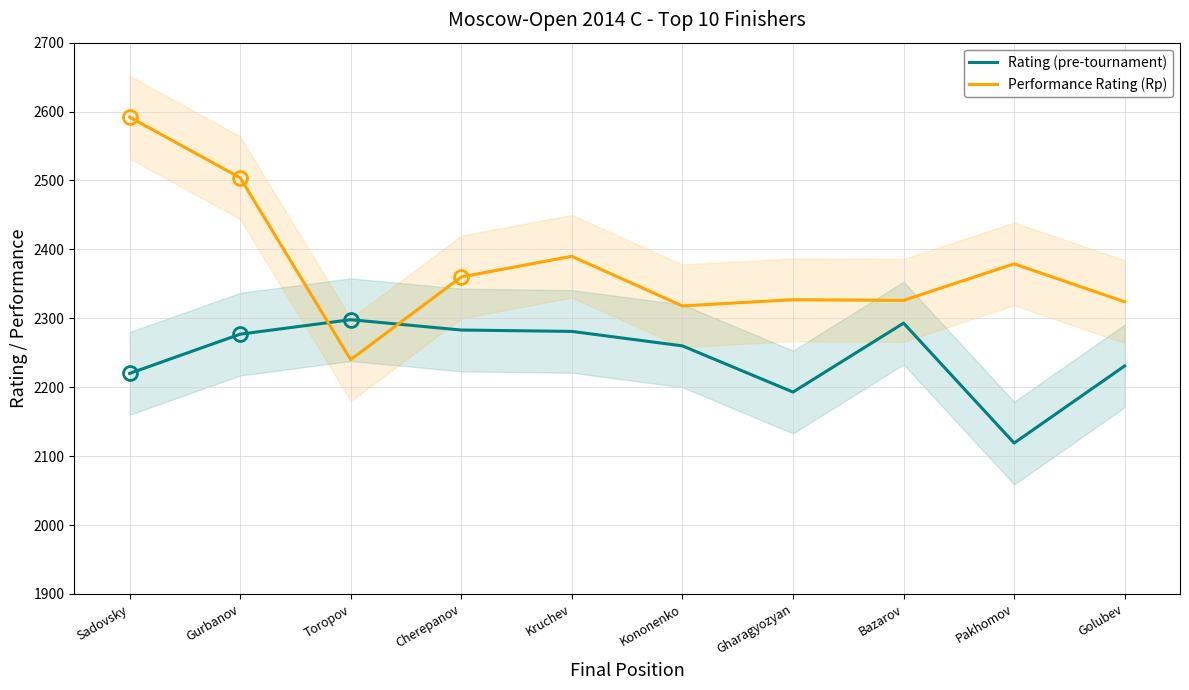

In Rating (pre-tournament), how many points are higher than both neighbors (excluding endpoints)?

2